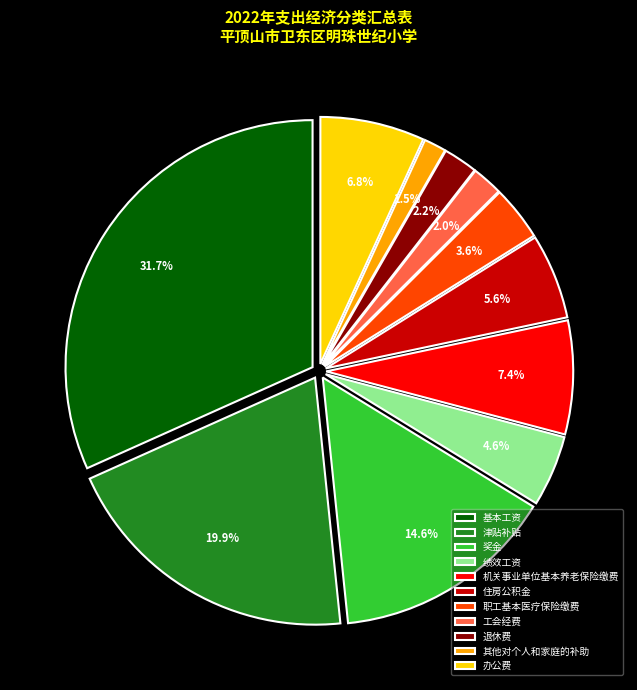

To the nearest percent, what is the combined percentage of 办公费 and 绩效工资?

11%